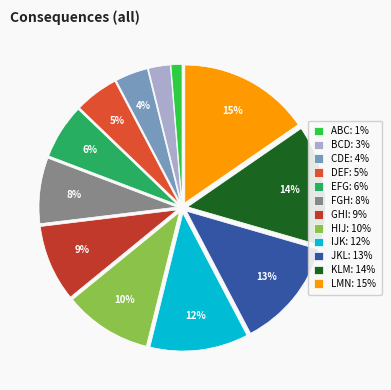

To the nearest percent, what portion does IJK represent?

12%